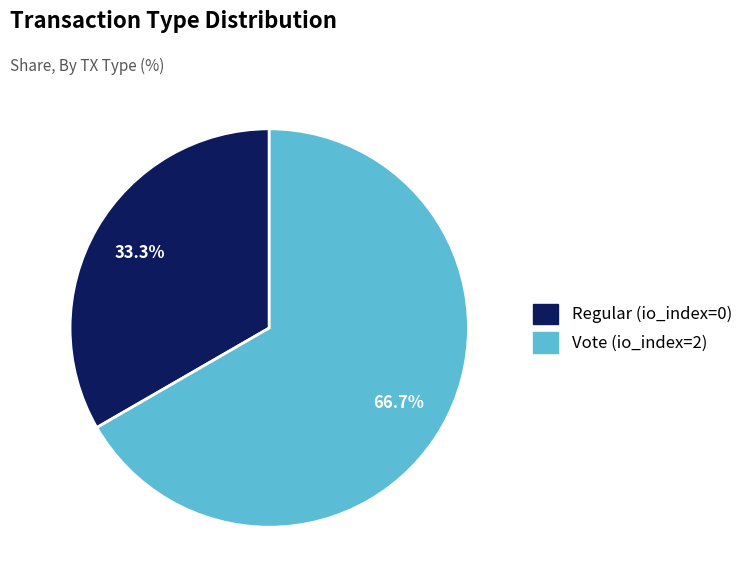

To the nearest percent, what portion does Vote (io_index=2) represent?

67%